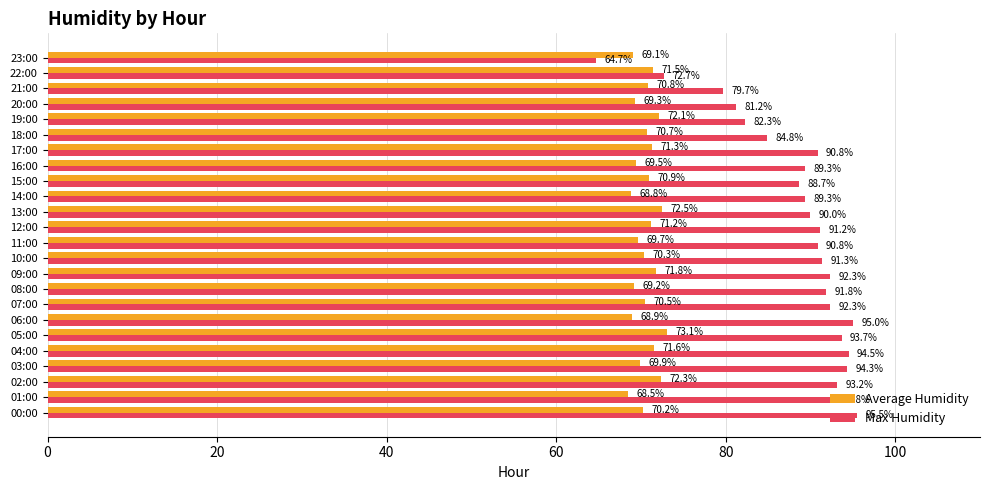

How many data points in Max Humidity are above 91?

12